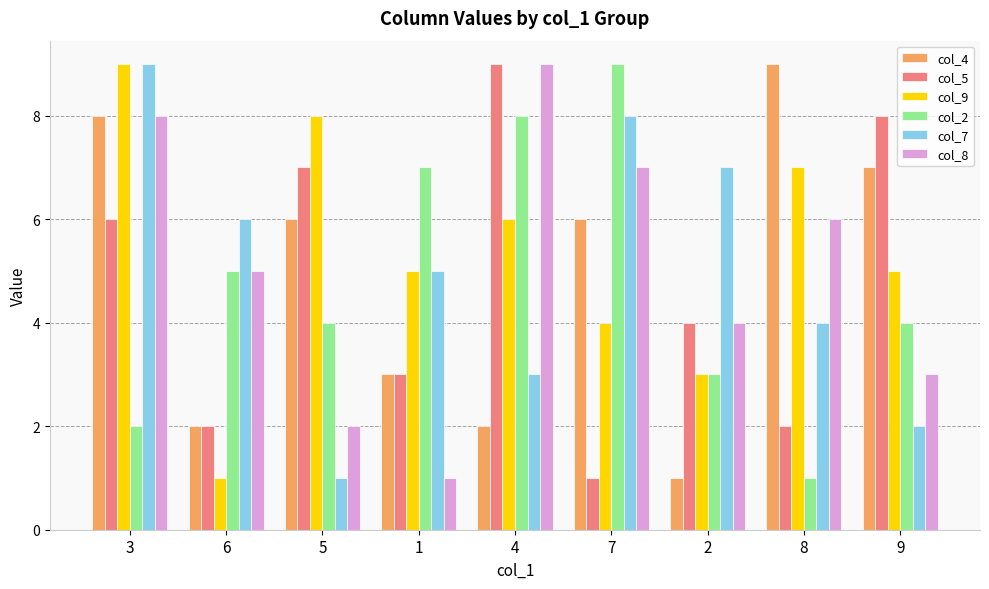

Which category has the lowest value in the col_9 series?

6